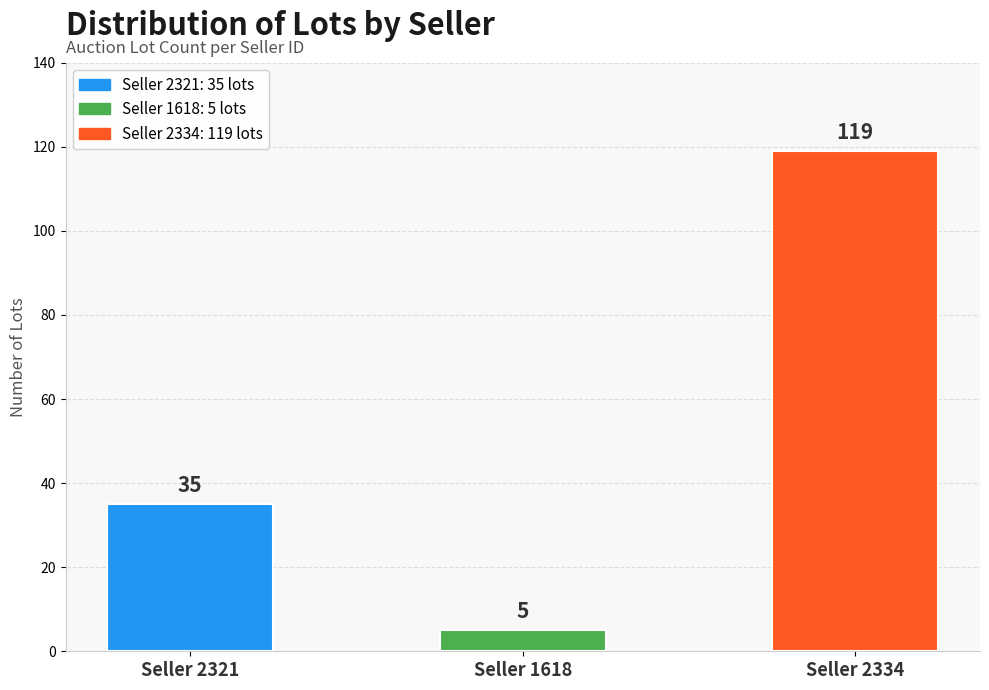

Rank the categories by value from lowest to highest.

Seller 1618, Seller 2321, Seller 2334